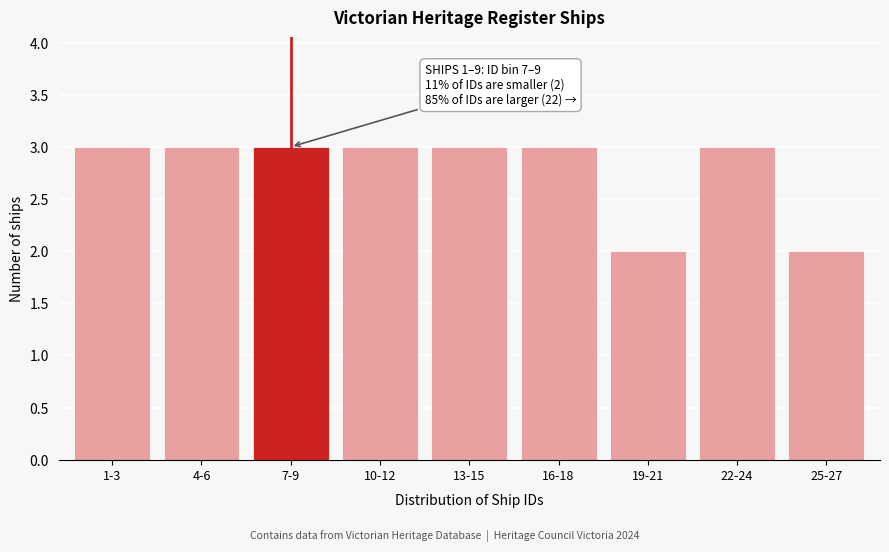

Reading left to right, transcribe all the data shown in this chart.

1-3=3	4-6=3	7-9=3	10-12=3	13-15=3	16-18=3	19-21=2	22-24=3	25-27=2